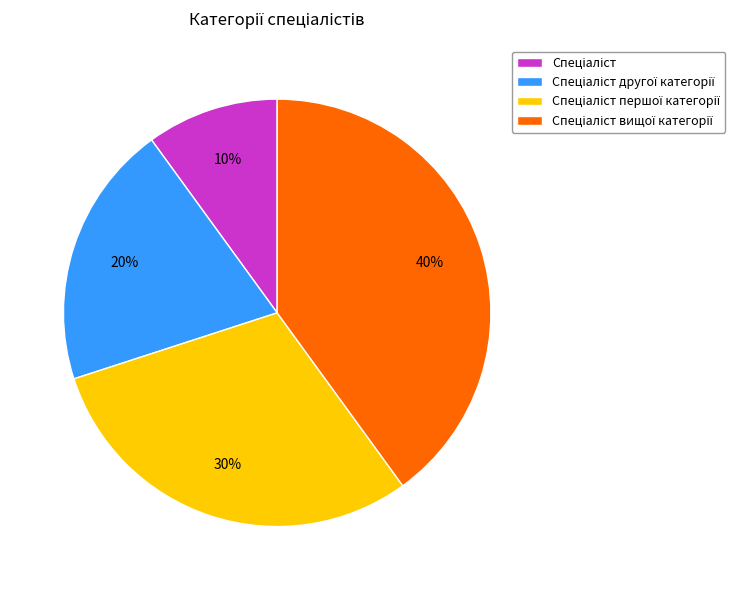

Is there a majority slice in this chart?

No